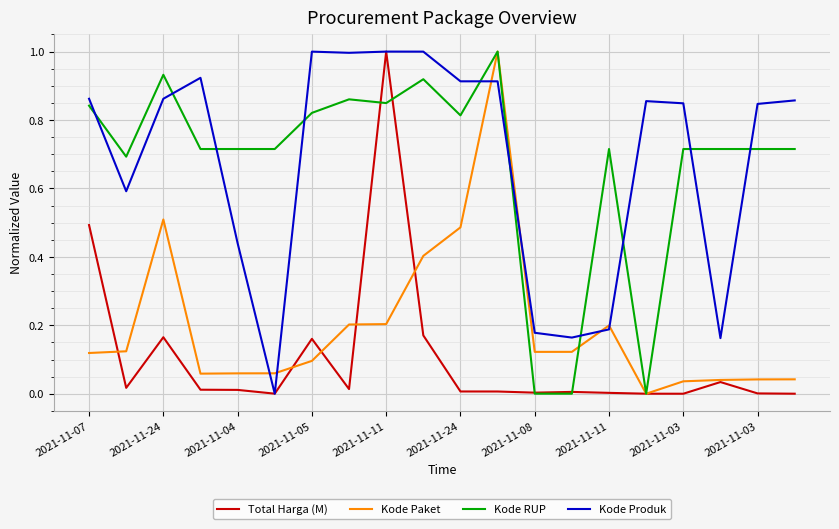

What is the difference between the maximum and minimum values in the Kode RUP series?

1.0